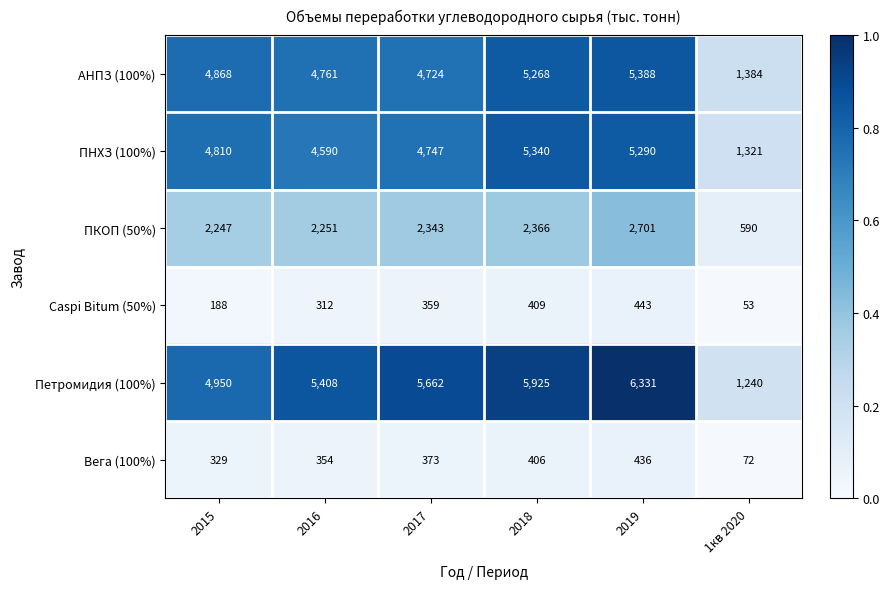

At which category is the sum across all series the highest?

2019